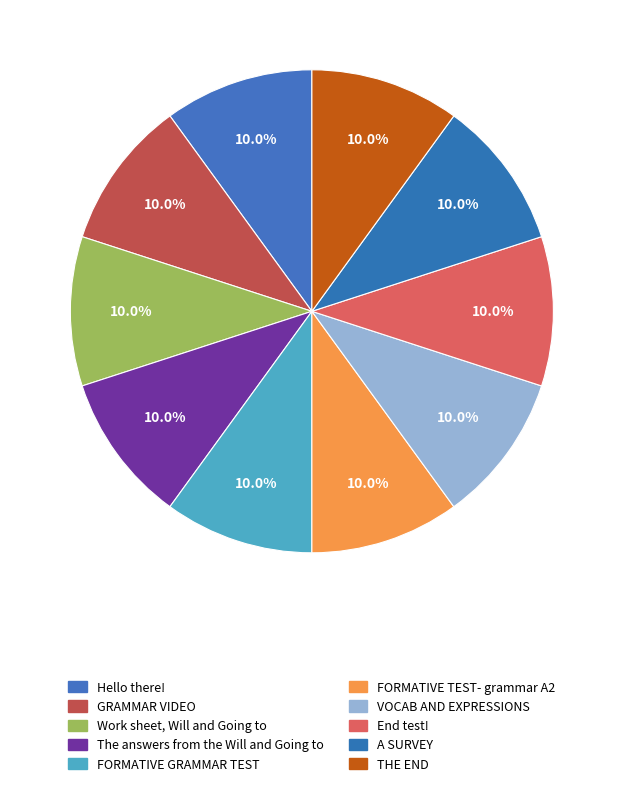

How many segments does this pie chart have?

10